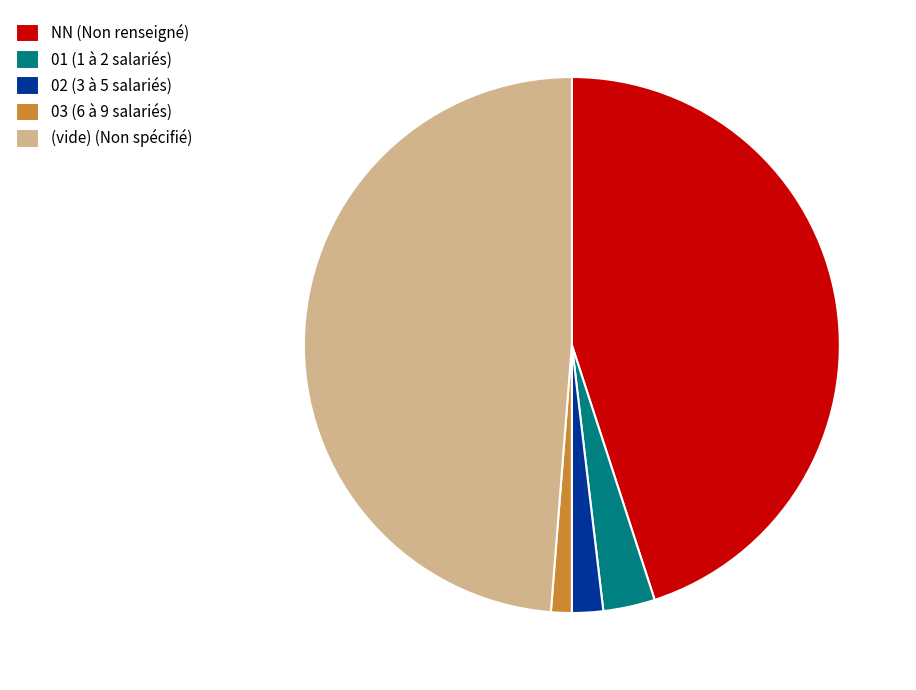

Rank the categories by value from highest to lowest.

(vide) (Non spécifié), NN (Non renseigné), 01 (1 à 2 salariés), 02 (3 à 5 salariés), 03 (6 à 9 salariés)